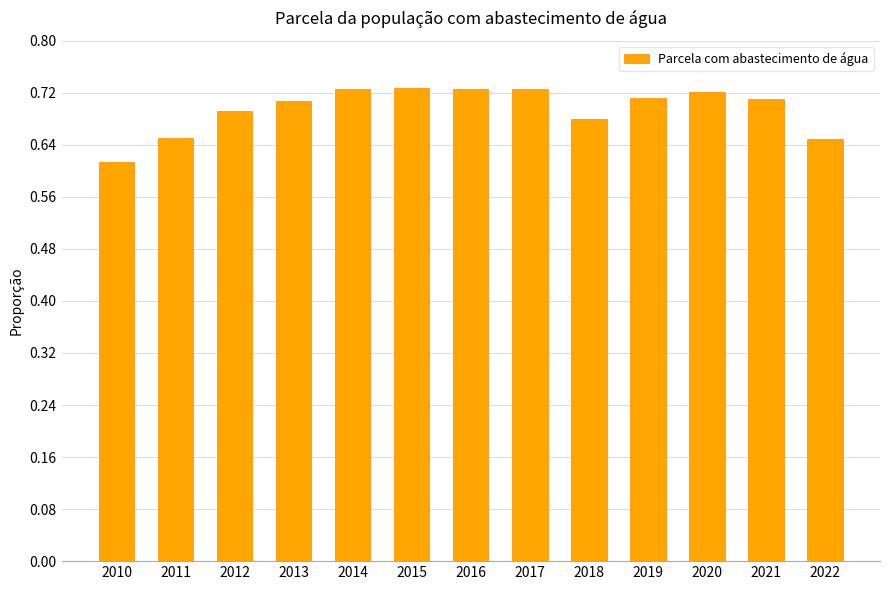

The value at 2012 is 0.4. True or false?

False